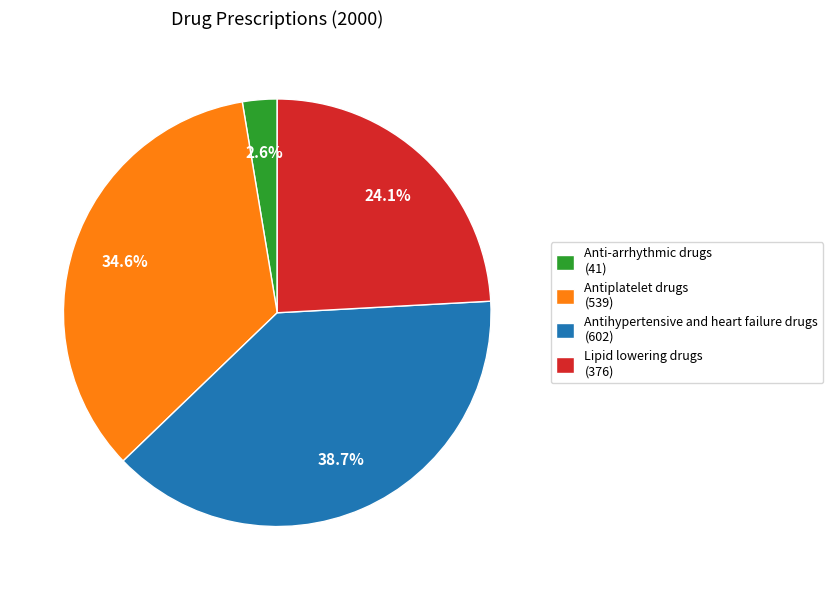

To the nearest percent, what is the combined percentage of Anti-arrhythmic drugs and Antiplatelet drugs?

37%